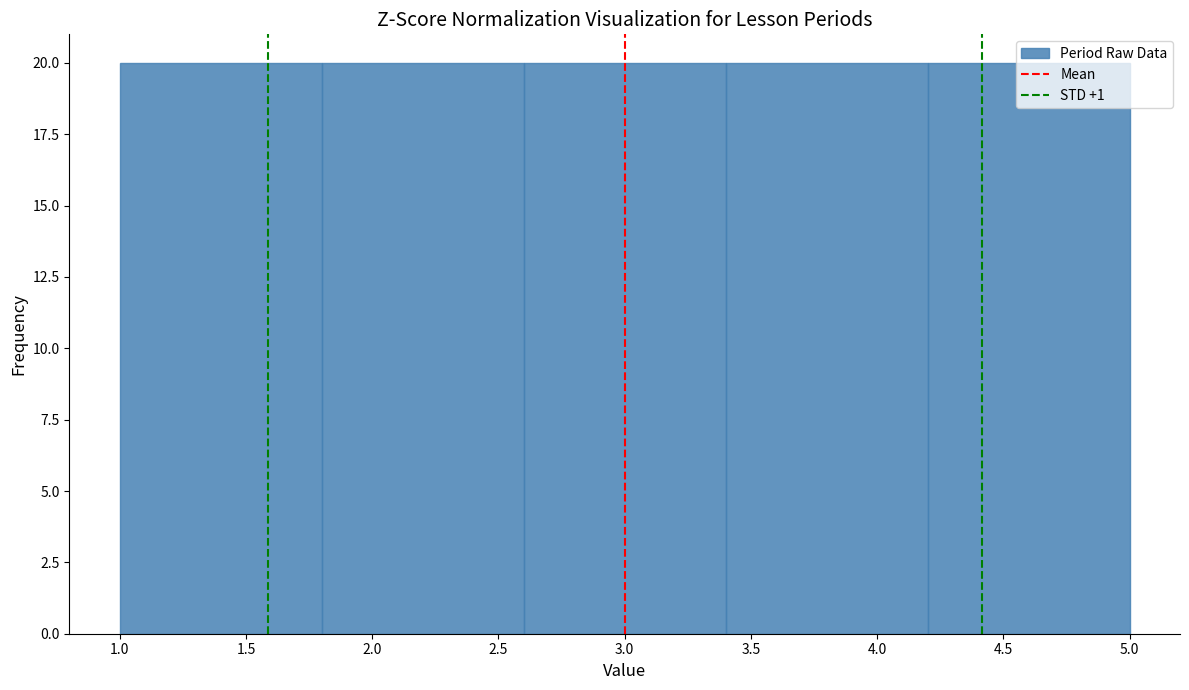

Reading left to right, transcribe this chart: for each bar, give the range it covers on the x-axis and its height. The values are not printed on the chart, so give them approximately, as read against the axis.

1.0 to 1.8: 20
1.8 to 2.6: 20
2.6 to 3.4: 20
3.4 to 4.2: 20
4.2 to 5.0: 20